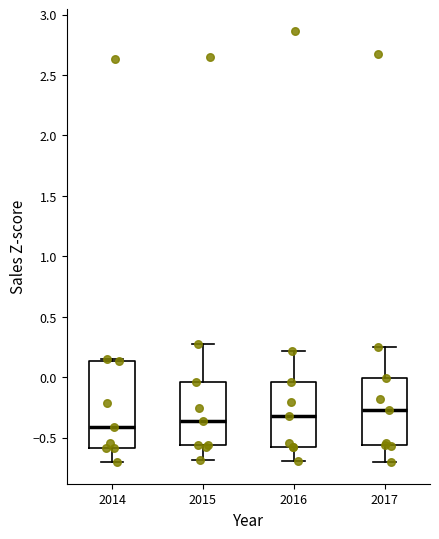

Comparing the boxes themselves (not the whiskers), which one is the tallest?

2014